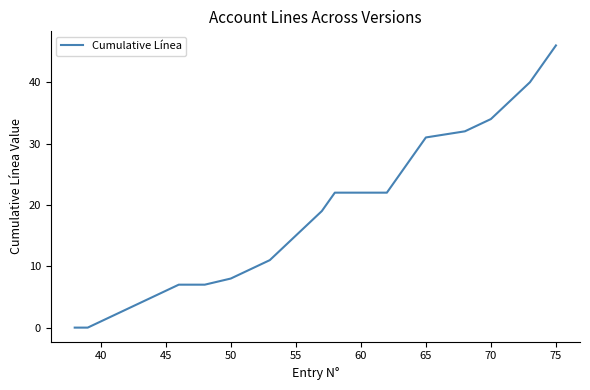

How many lines are shown in the chart?

1